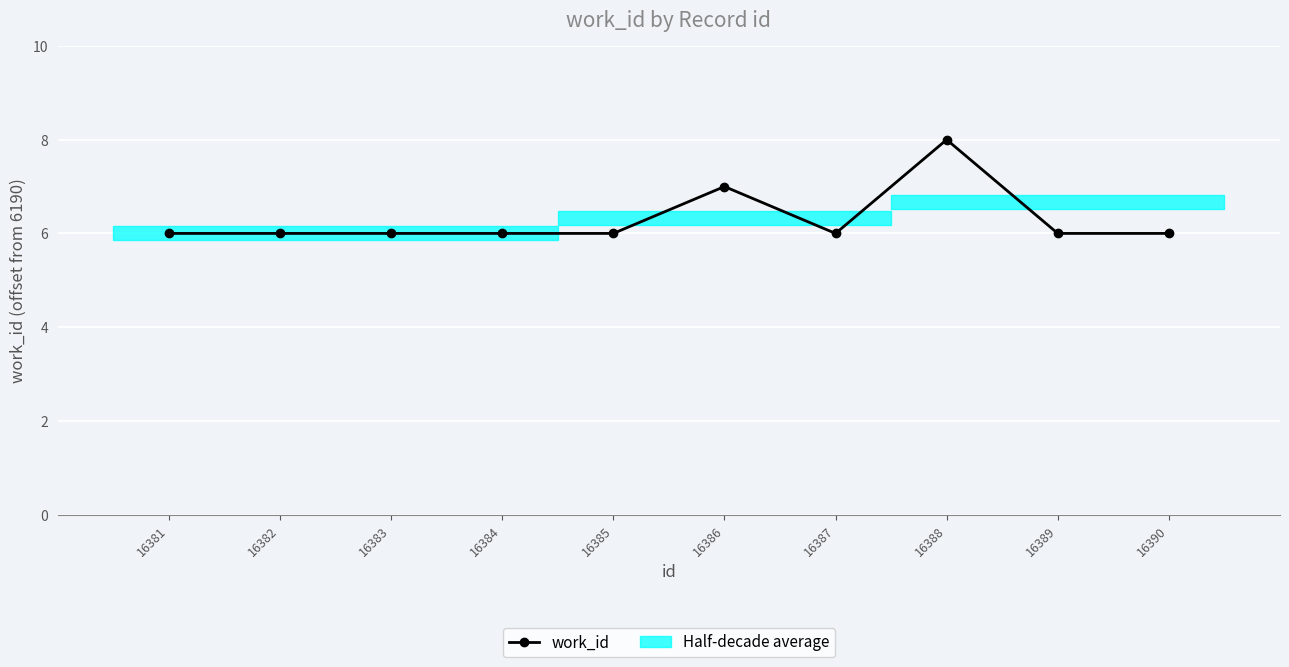

How many points are lower than both their immediate neighbors (excluding endpoints)?

1